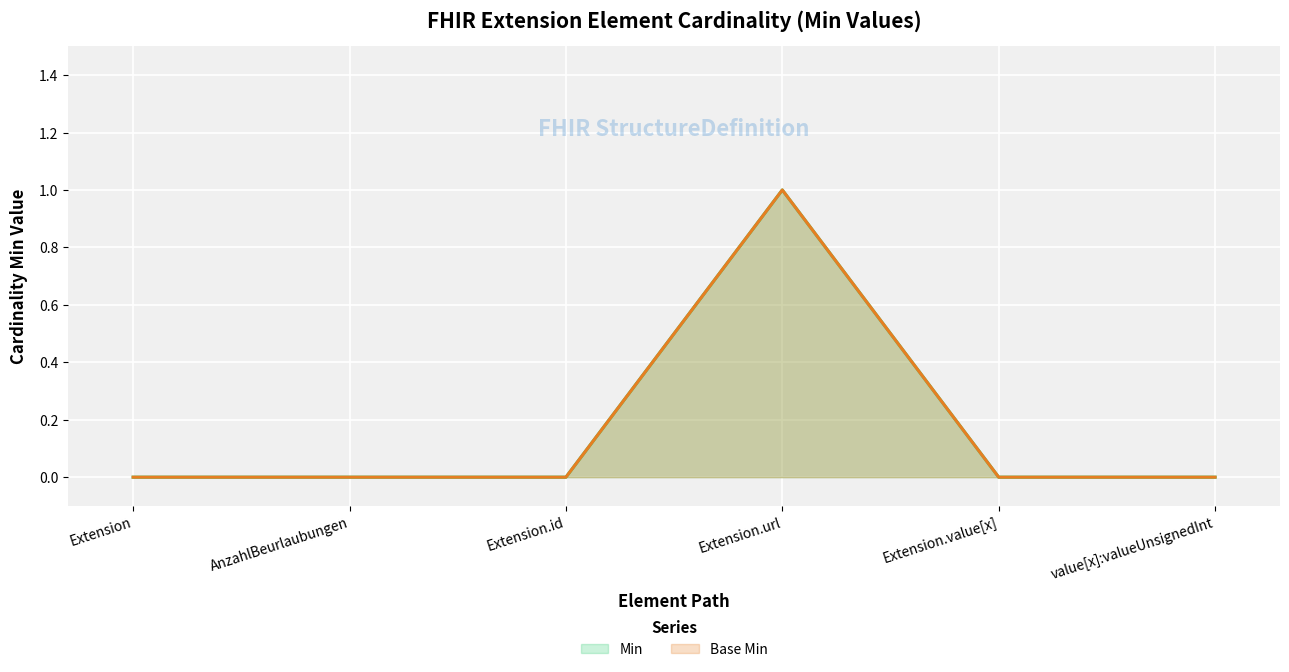

At how many categories does at least one series exceed 0?

1